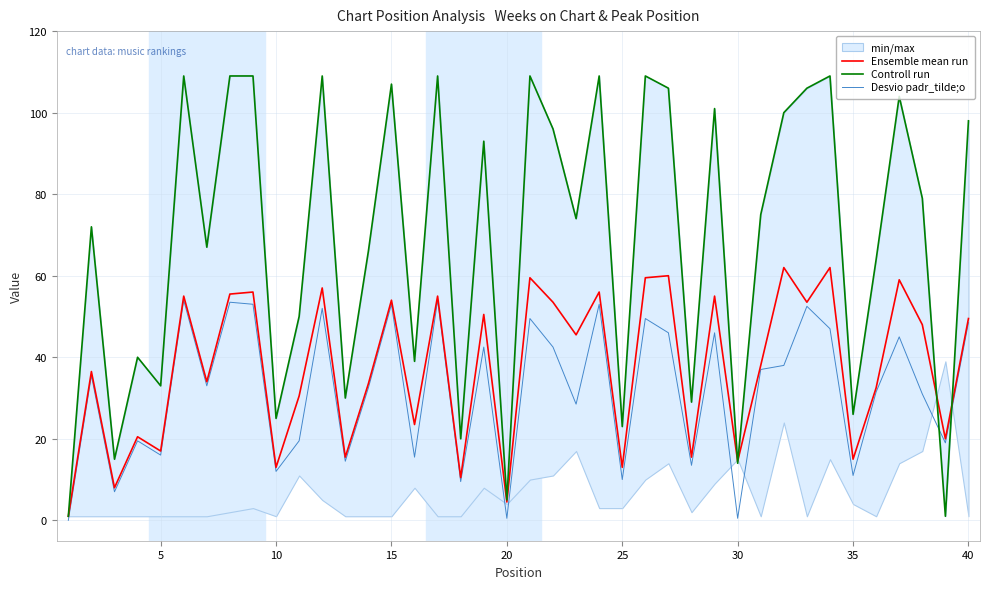

The value of Desvio padr_tilde;o at 5 is 21.9. True or false?

False